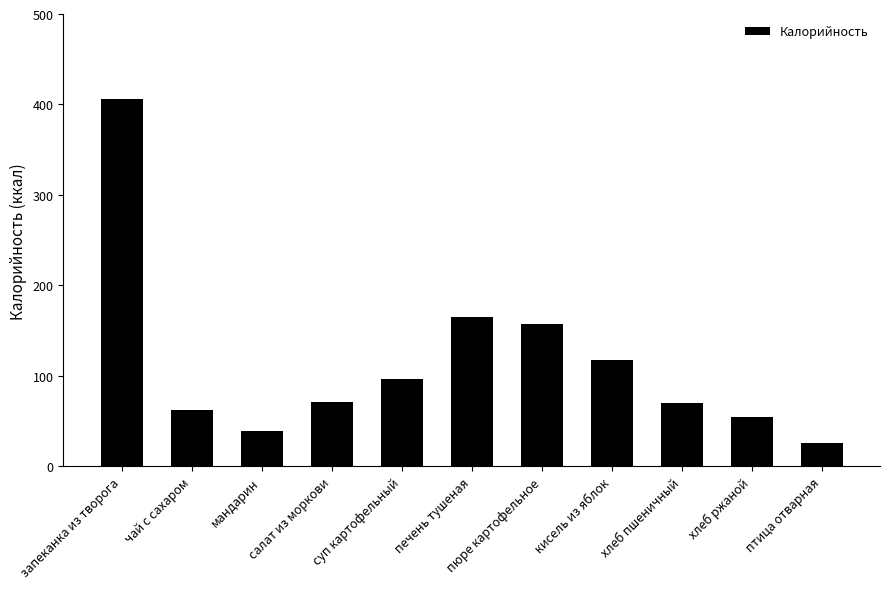

What is the change in value from суп картофельный to печень тушеная?

+68.0